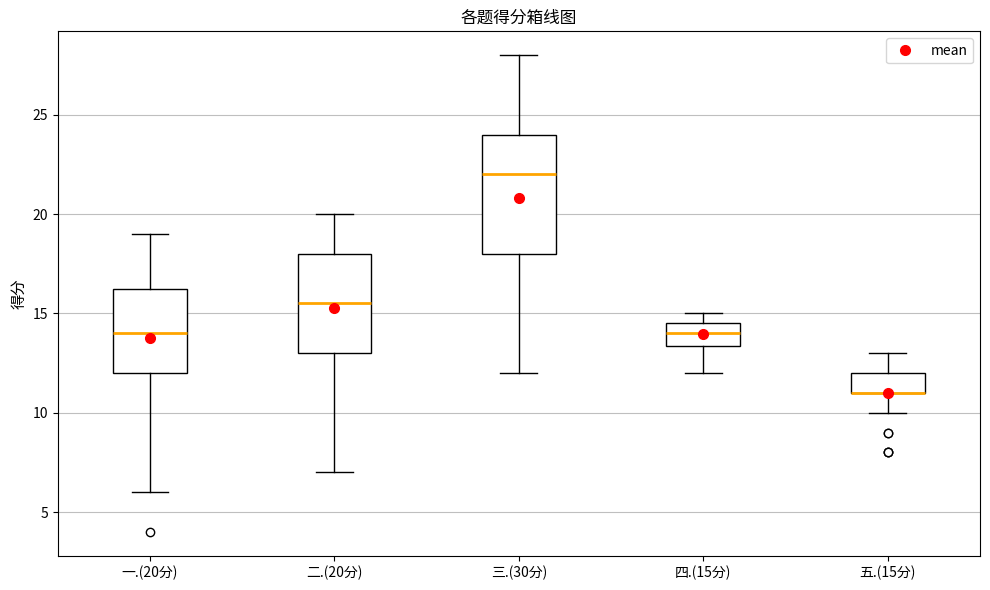

Comparing the boxes themselves (not the whiskers), which one is the tallest?

三.(30分)